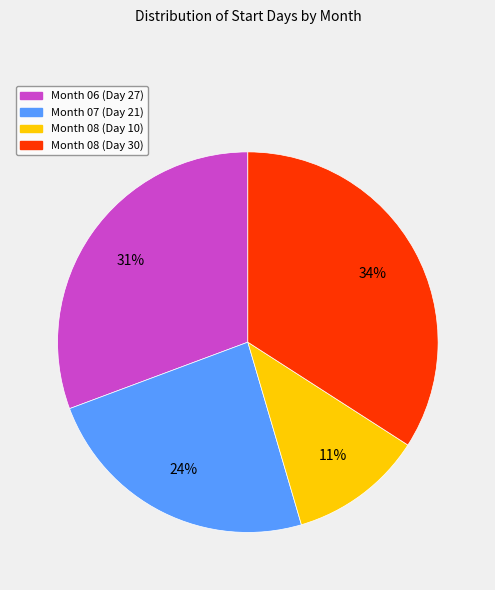

To the nearest percent, what is the average slice percentage?

25%